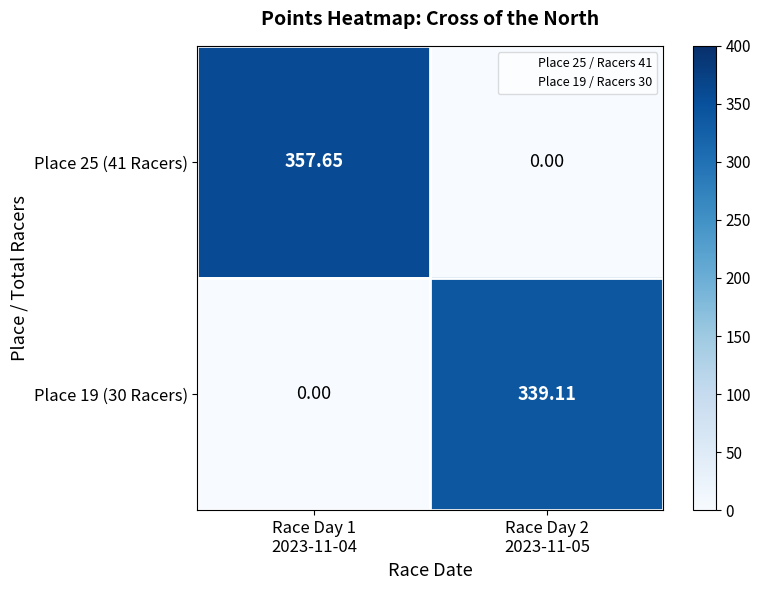

What is the difference between the highest and lowest values at Race Day 1
2023-11-04?

357.7